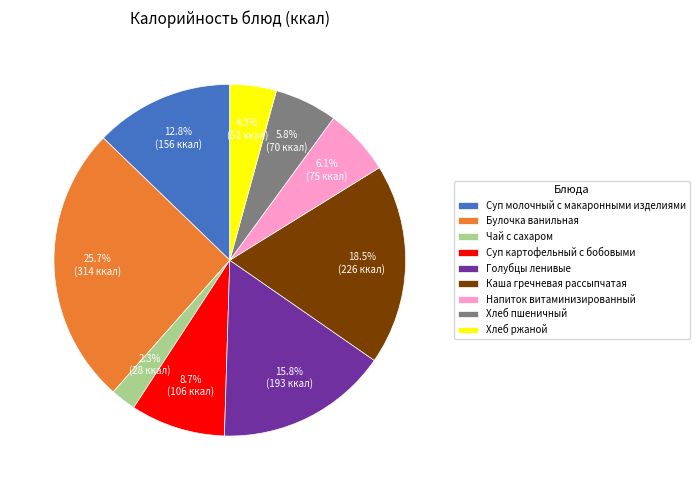

How many slices are in this pie chart?

9